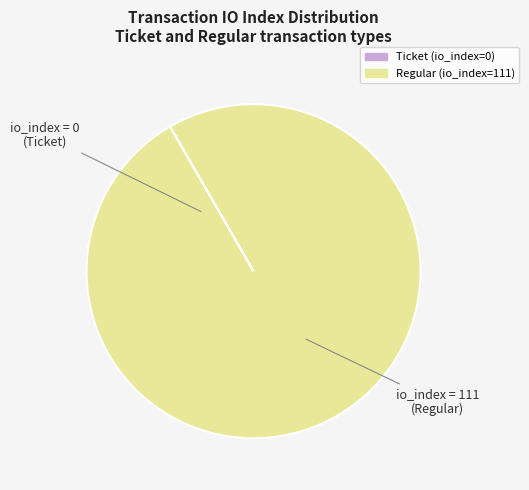

What is the majority slice?

Regular (io_index=111)